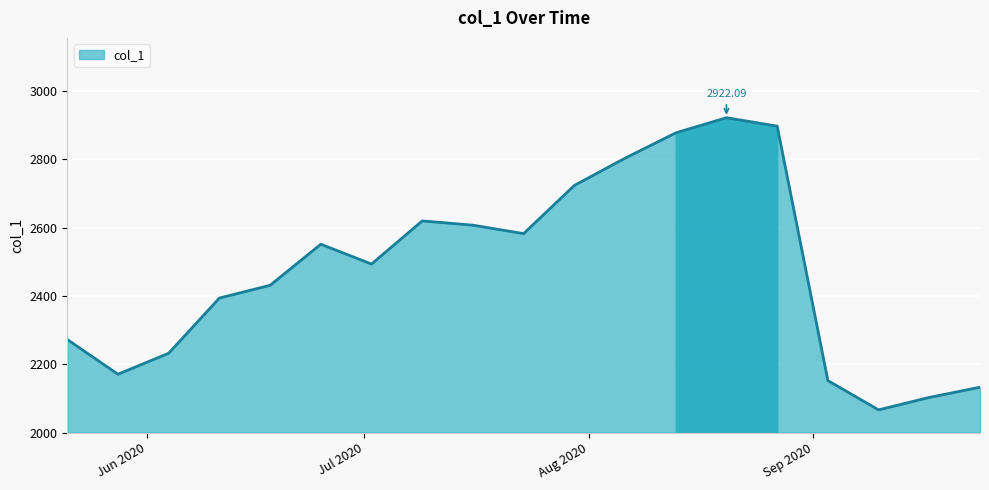

What is the difference between the maximum and minimum values?

855.5